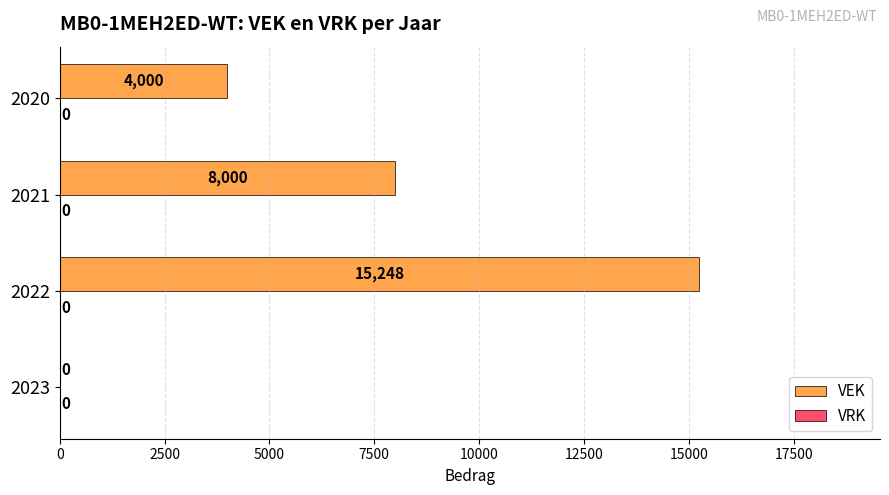

What is the change in value from 2023 to 2020?

+4000